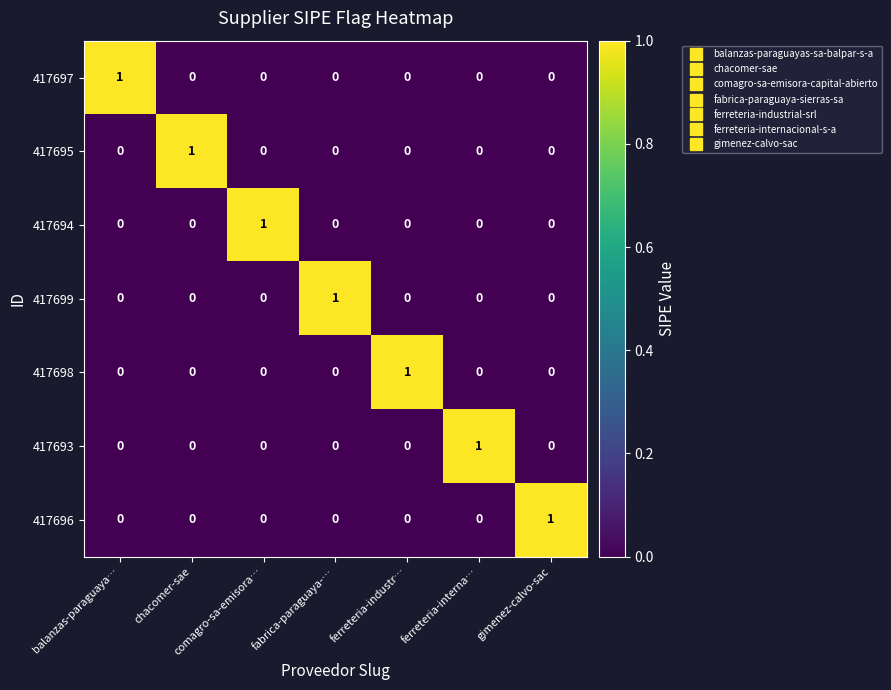

Count the number of data series in this chart.

7